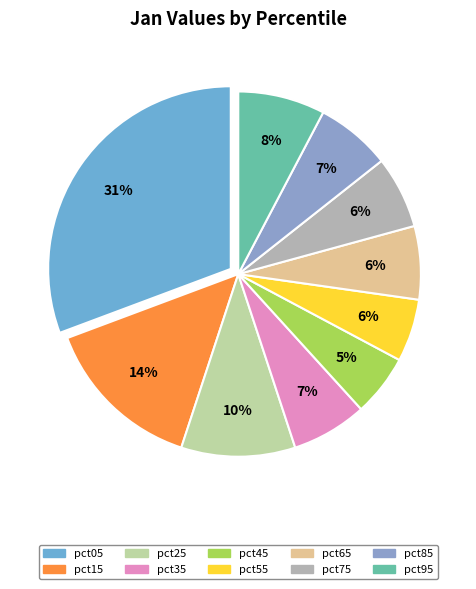

True or false: pct85 accounts for 14% of the total.

False